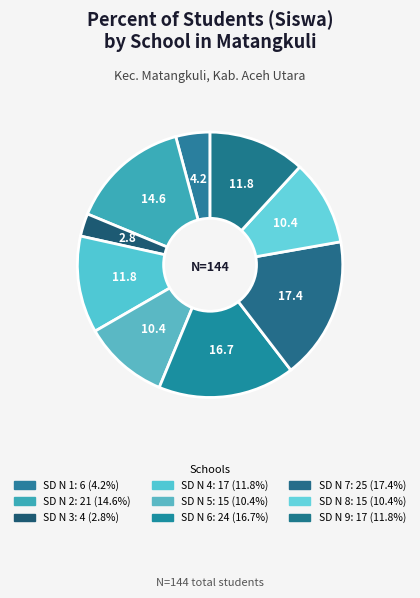

Is there a majority slice in this chart?

No